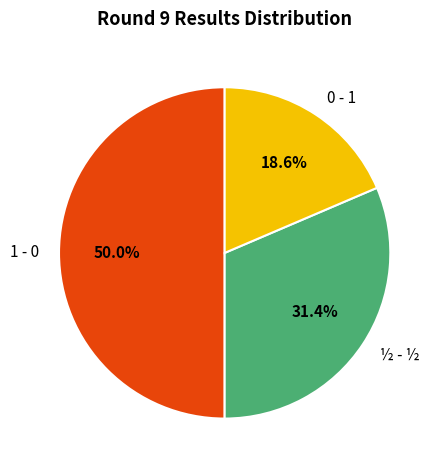

Does ½ - ½ account for over 50% of the chart?

No